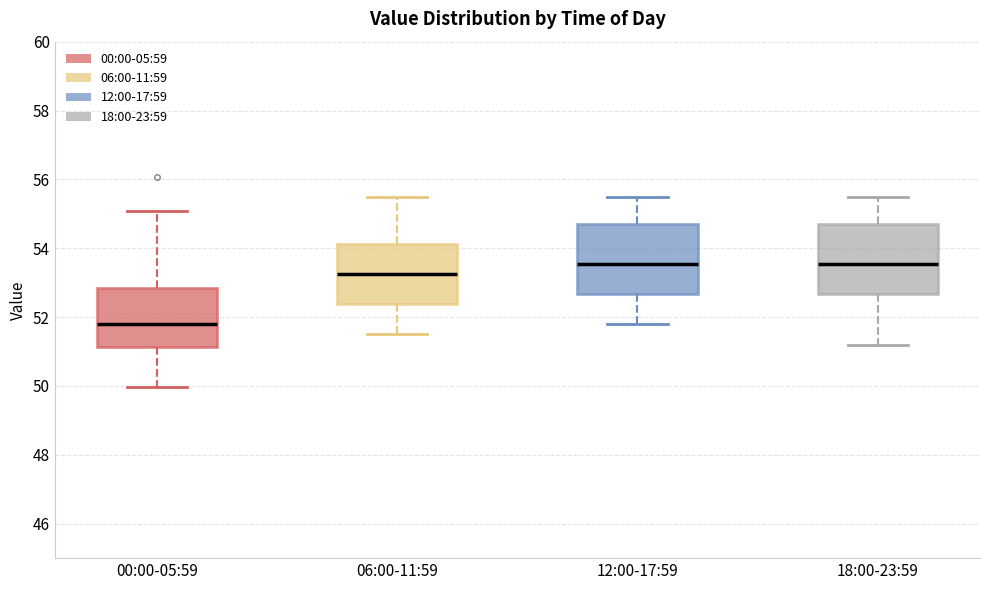

Reading left to right, transcribe this box plot: for each box, give where its median line is, the range the box spans, and where its two whiskers end, as read against the y-axis. The values are not printed on the chart, so give them approximately, as read against the axis.

00:00-05:59: median 51.8, box 51.2 to 52.8, whiskers 50.0 to 55.0
06:00-11:59: median 53.2, box 52.4 to 54.2, whiskers 51.6 to 55.6
12:00-17:59: median 53.6, box 52.6 to 54.8, whiskers 51.8 to 55.6
18:00-23:59: median 53.6, box 52.6 to 54.8, whiskers 51.2 to 55.6